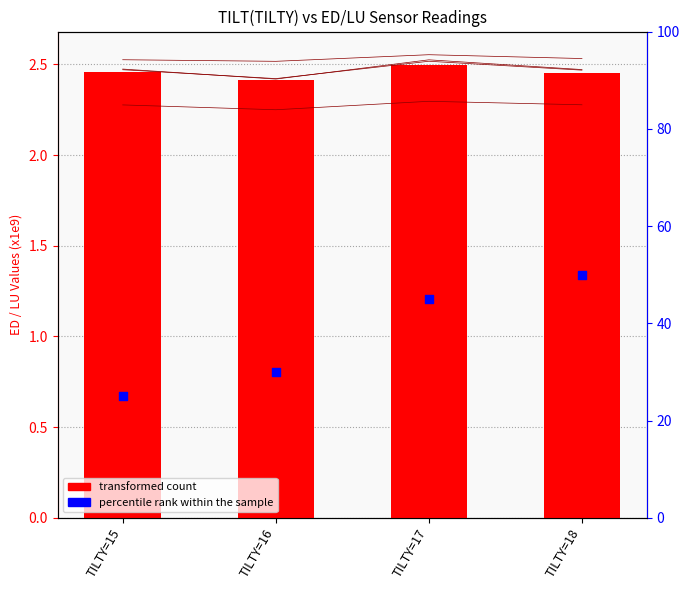

At how many categories does at least one series exceed 5?

4